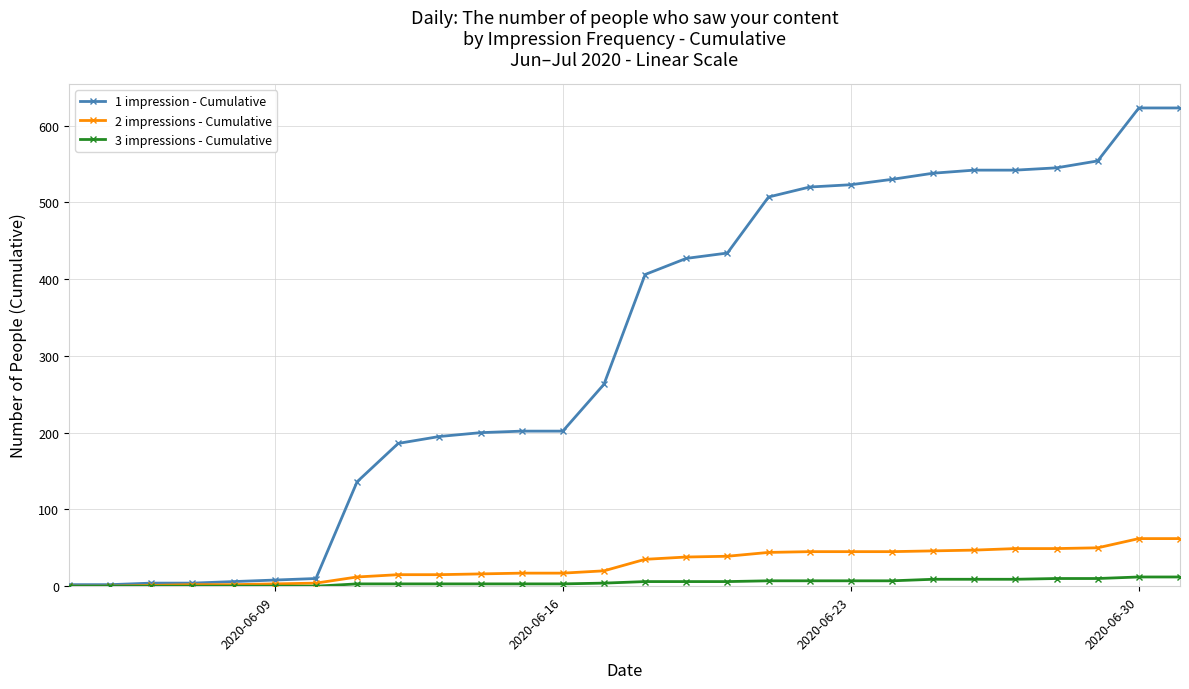

At how many categories does at least one series exceed 461?

11